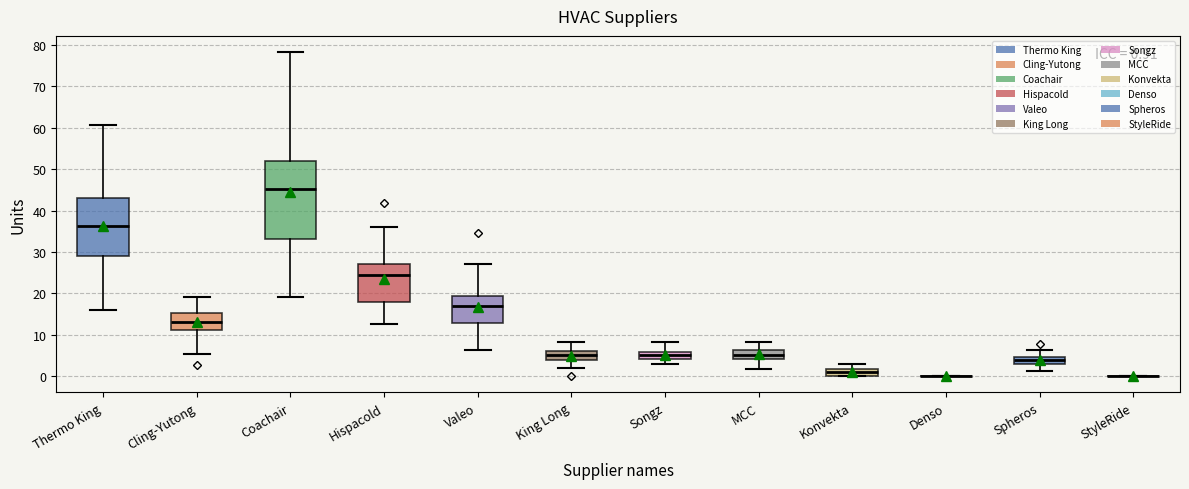

Which box is the tallest, from its lower edge to its upper edge?

Coachair